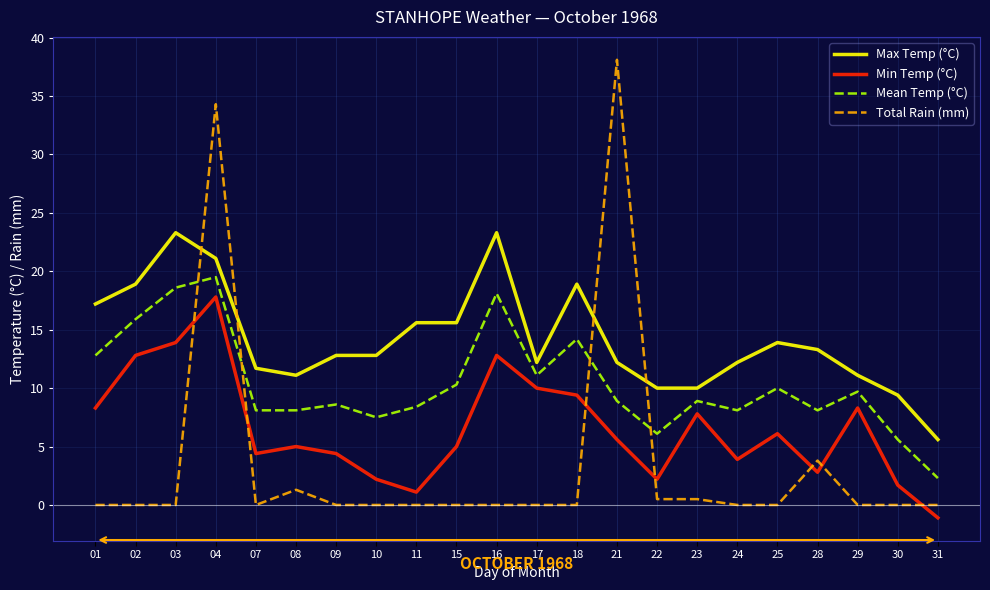

What is the difference between the highest and lowest values at 25?

13.9